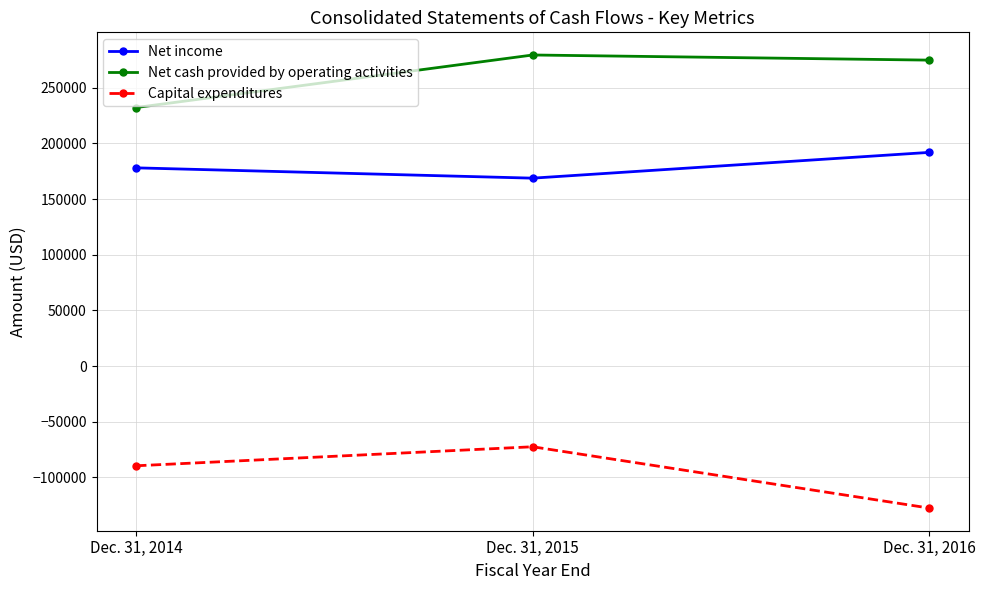

What is the total value across all series at Dec. 31, 2016?

339122